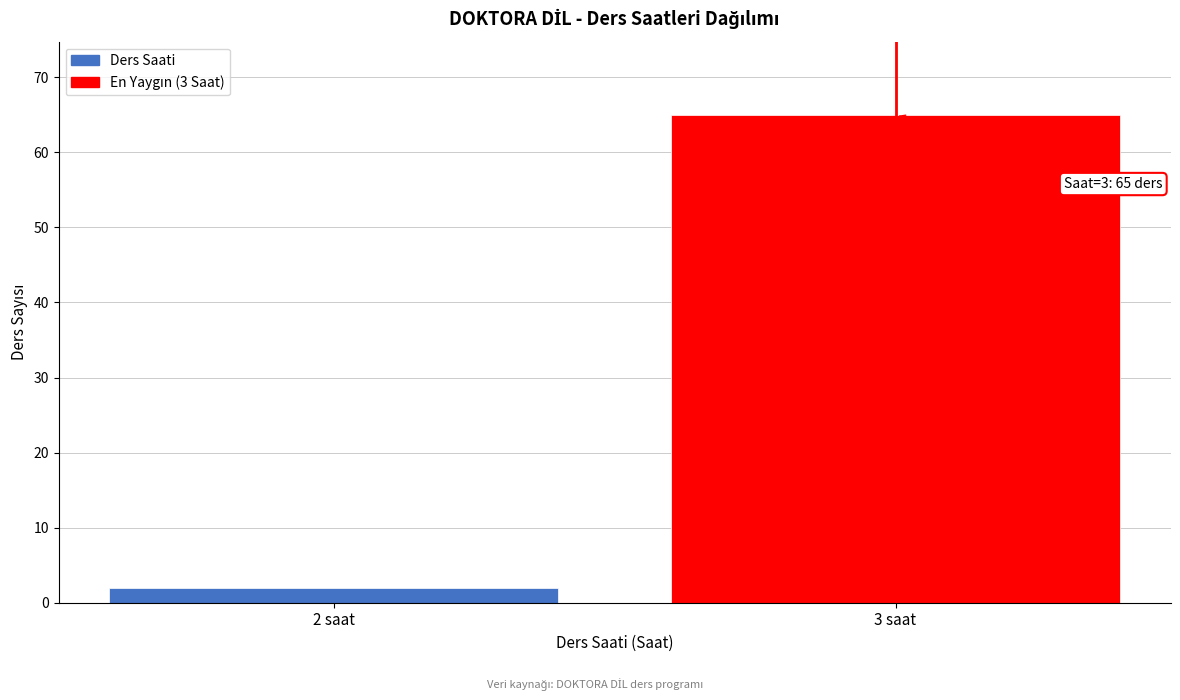

Reading left to right, transcribe all the data shown in this chart.

2	65